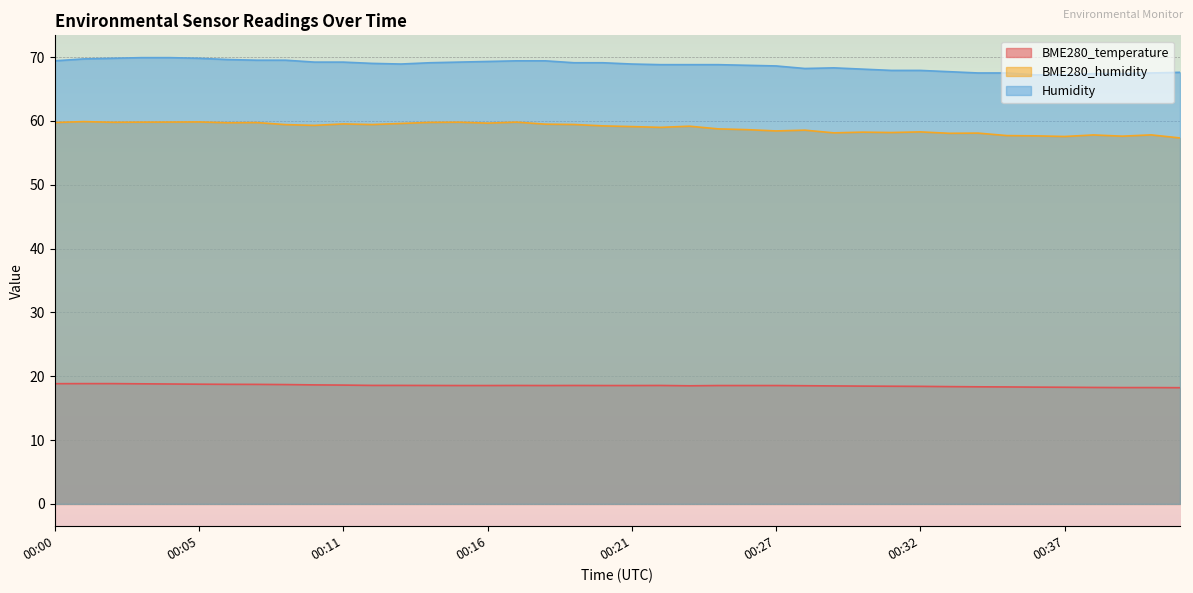

At which label is Humidity closest to 68?

00:30